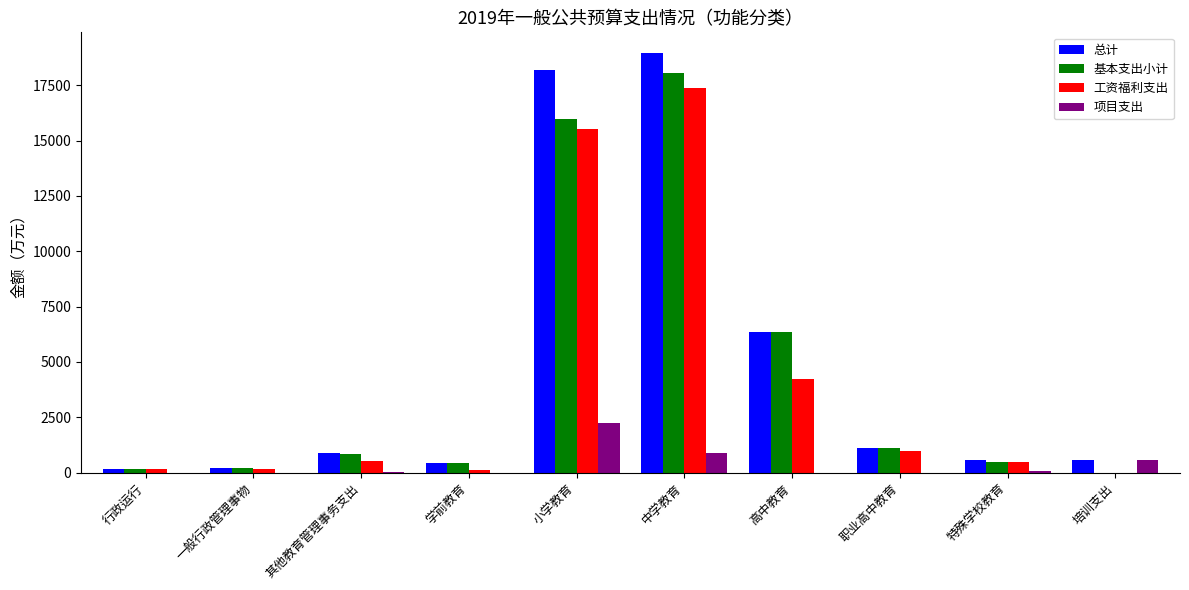

What is the maximum value for 工资福利支出?

17370.3